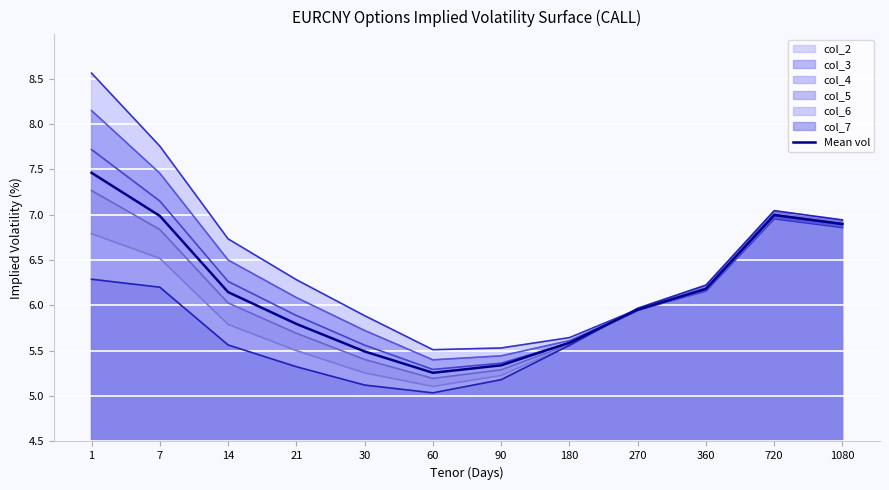

How many values are below 6?

6